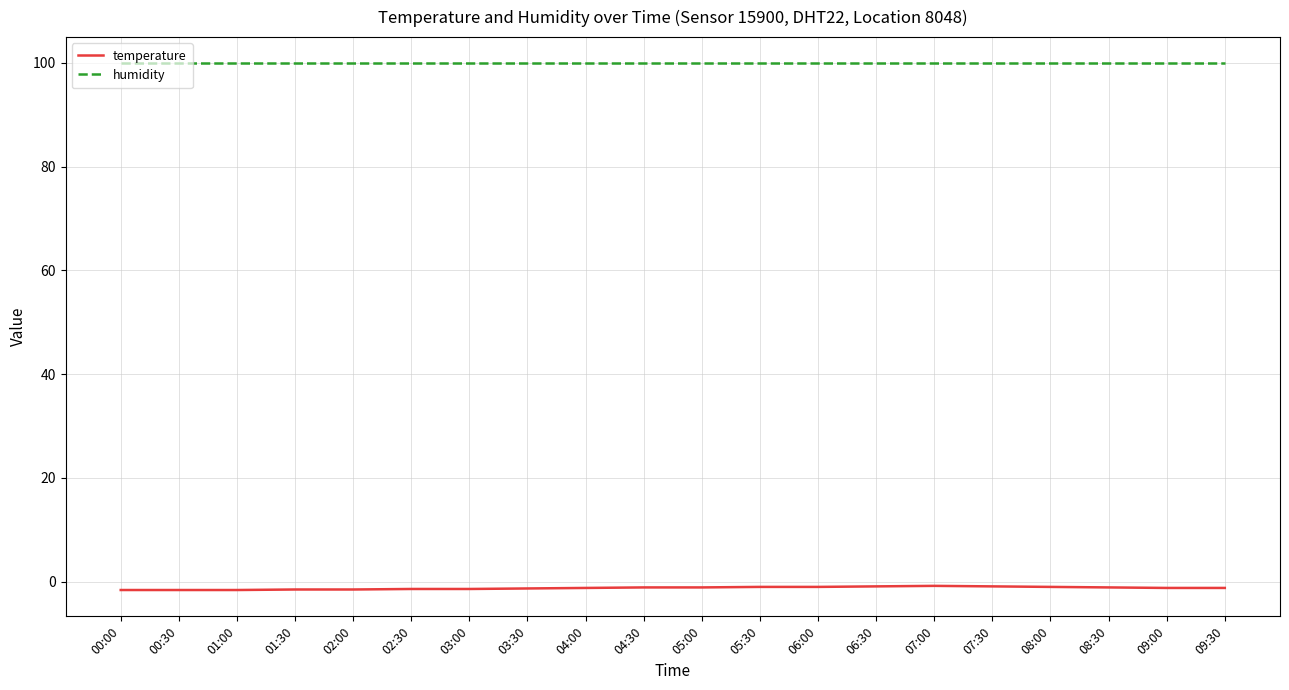

How many lines are shown in the chart?

2